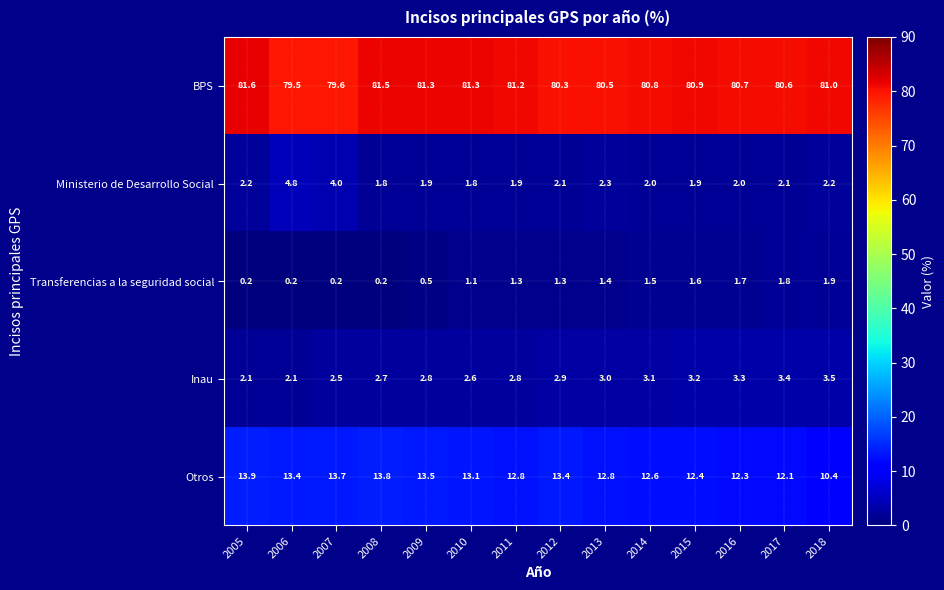

What is the difference between the maximum and second lowest values in the Otros series?

1.8